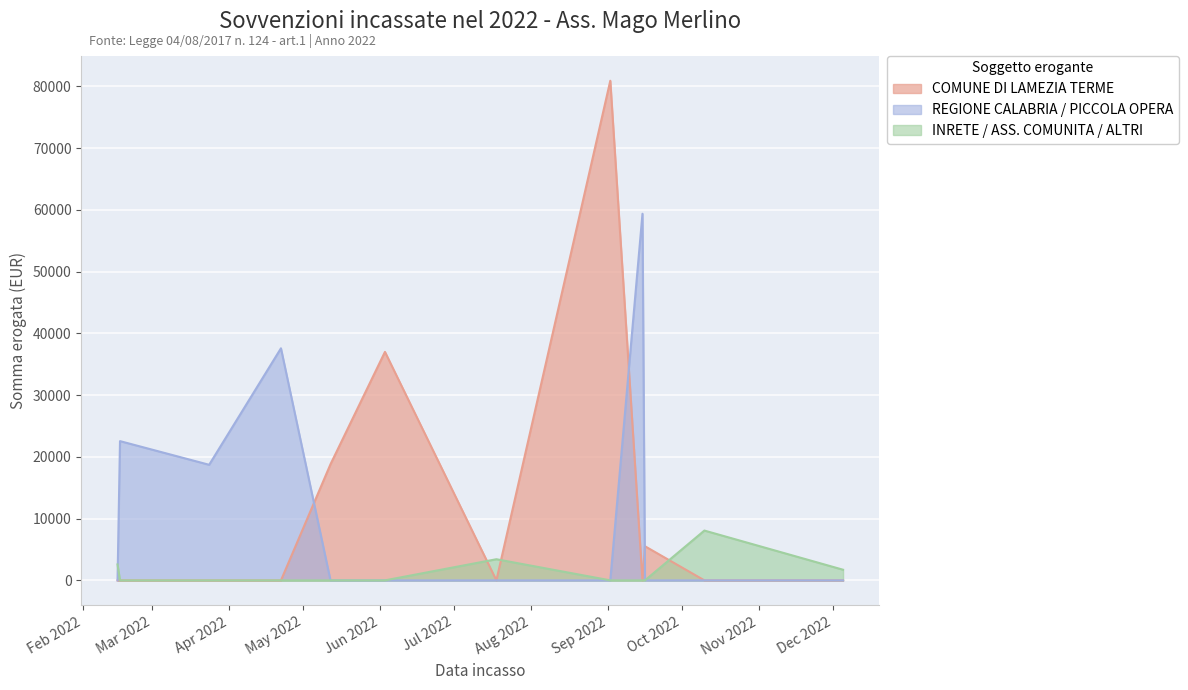

At how many categories does at least one series exceed 35646?

4